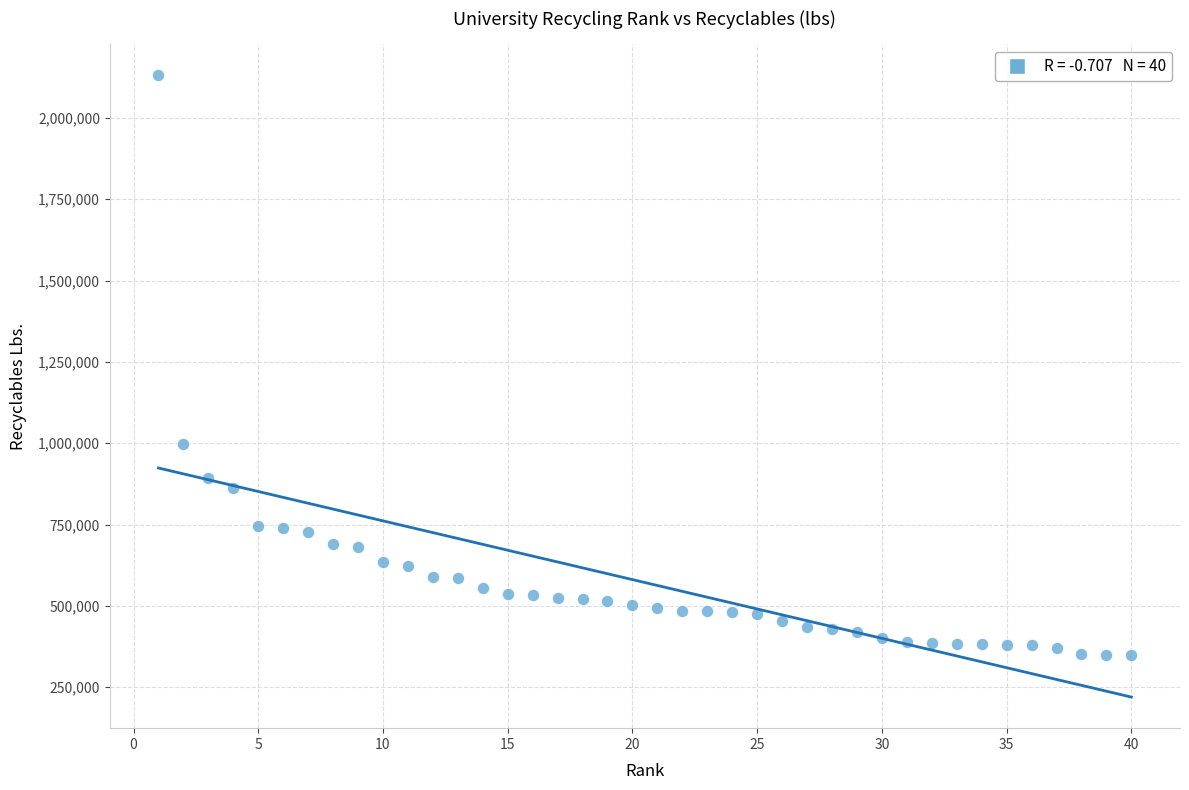

What Y value in the scatter plot is closest to 1239871?

998411.9